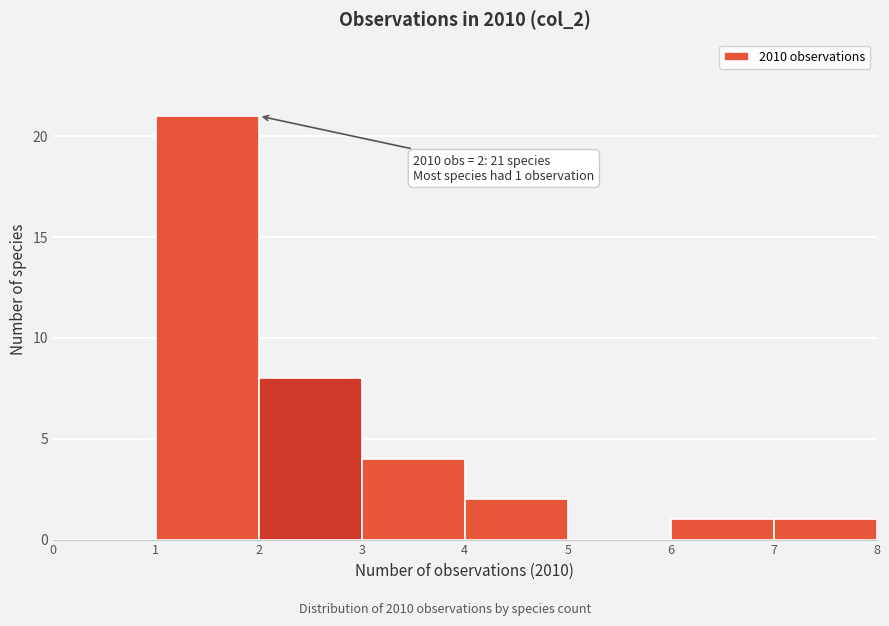

Over which range of the x-axis is the bar tallest?

1 to 2